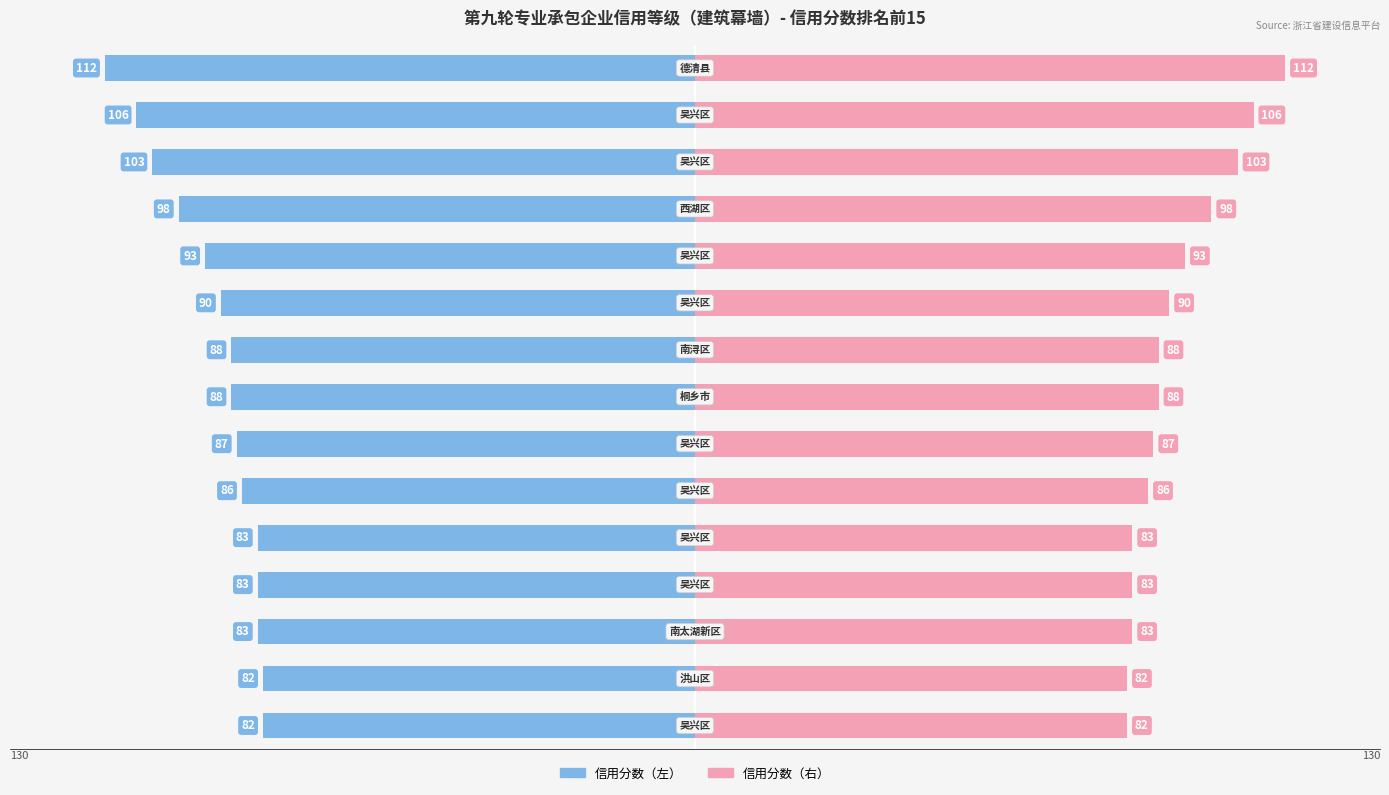

What is the sum of all 信用分数 values?

-1364